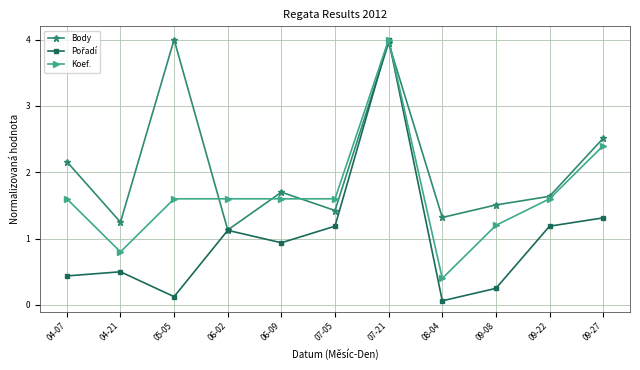

True or false: Body has a value of 2.2 at 04-07.

True